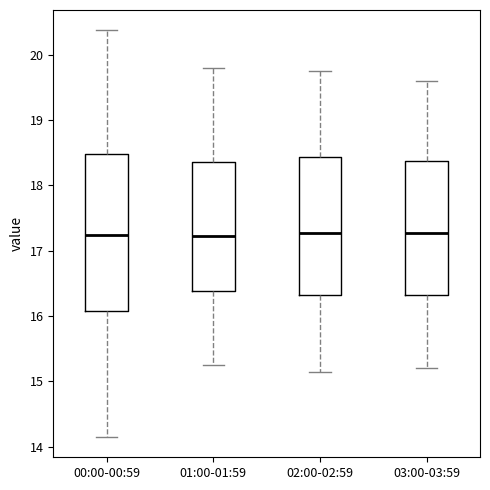

Which box is the tallest, from its lower edge to its upper edge?

00:00-00:59